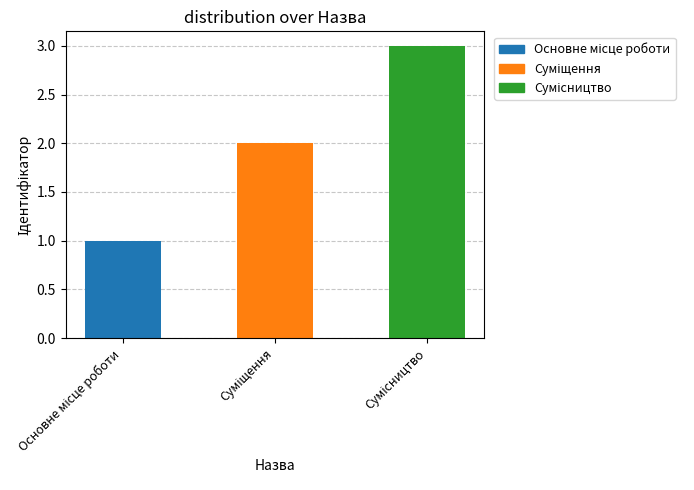

The value at Сумісництво is 2. True or false?

False